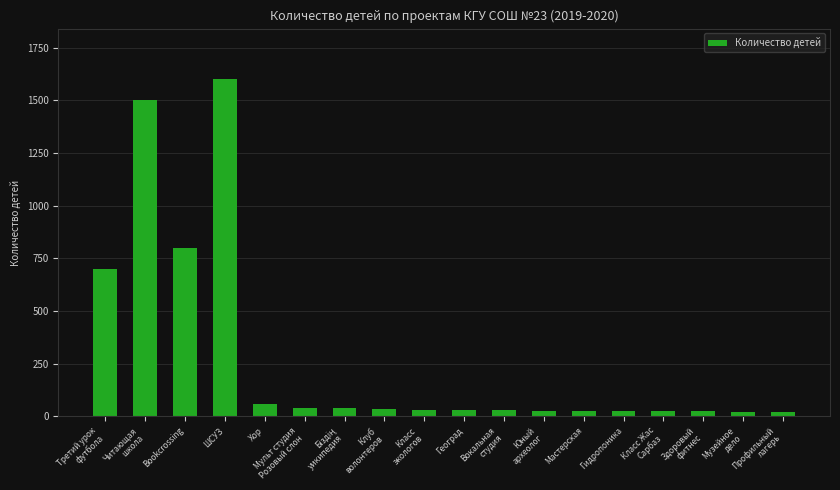

At which category does the chart reach its peak across all series?

ШСУЗ